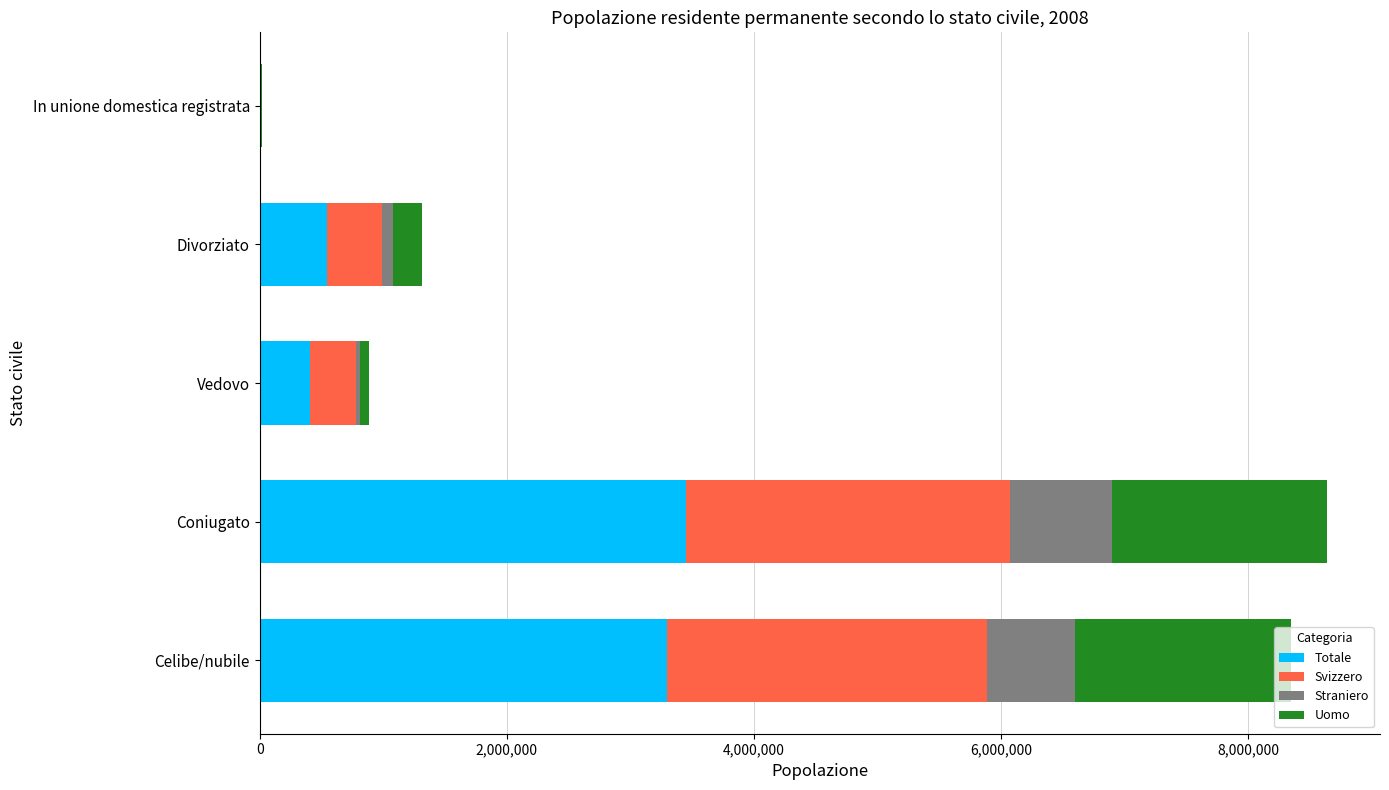

The Totale series shows 3298332 at Celibe/nubile. True or false?

True